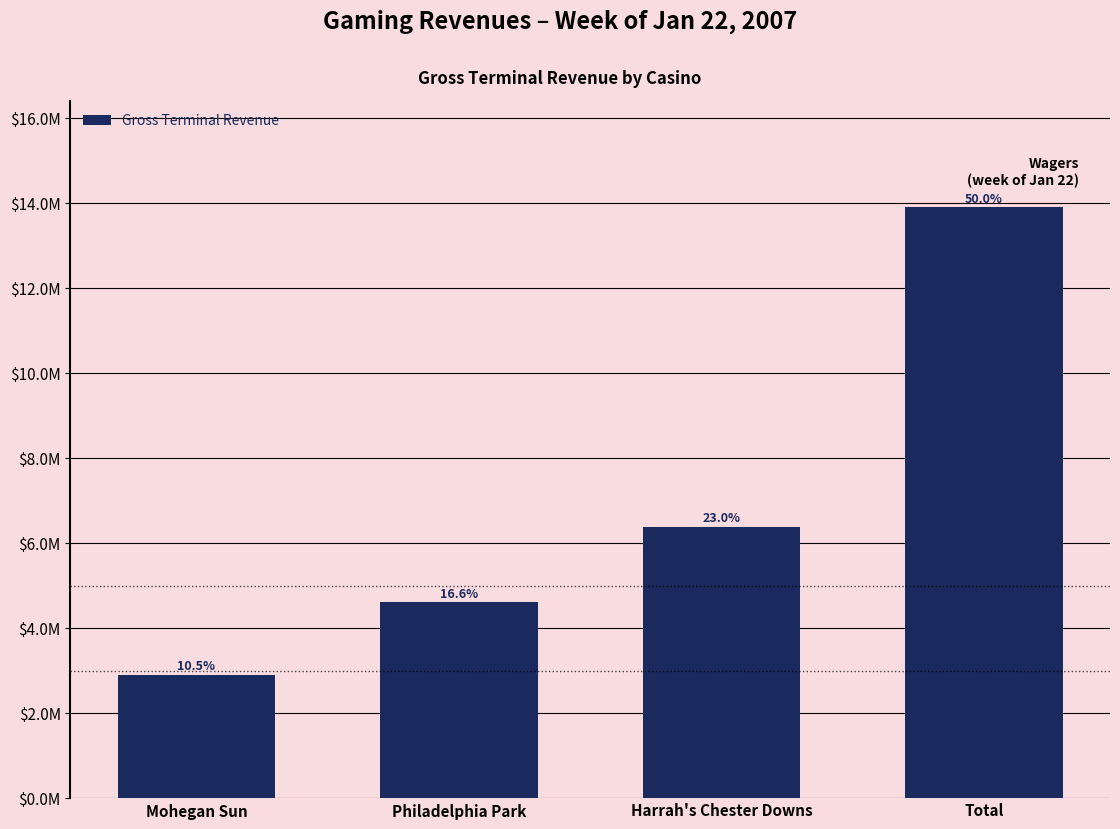

Are the bars horizontal?

No